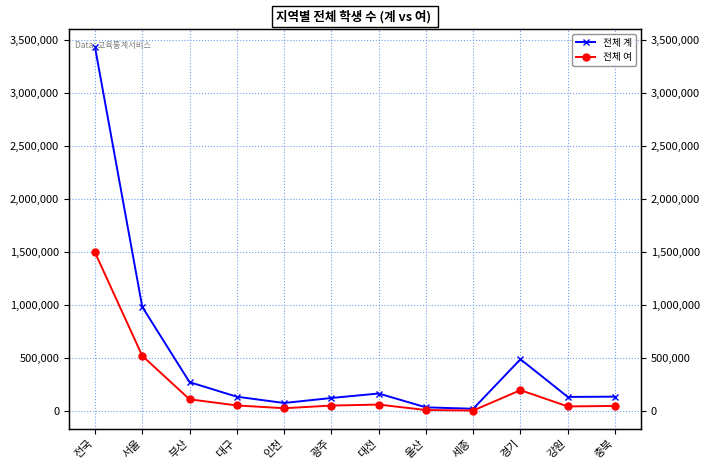

Rank the series by their maximum value, from highest to lowest.

전체 계, 전체 여